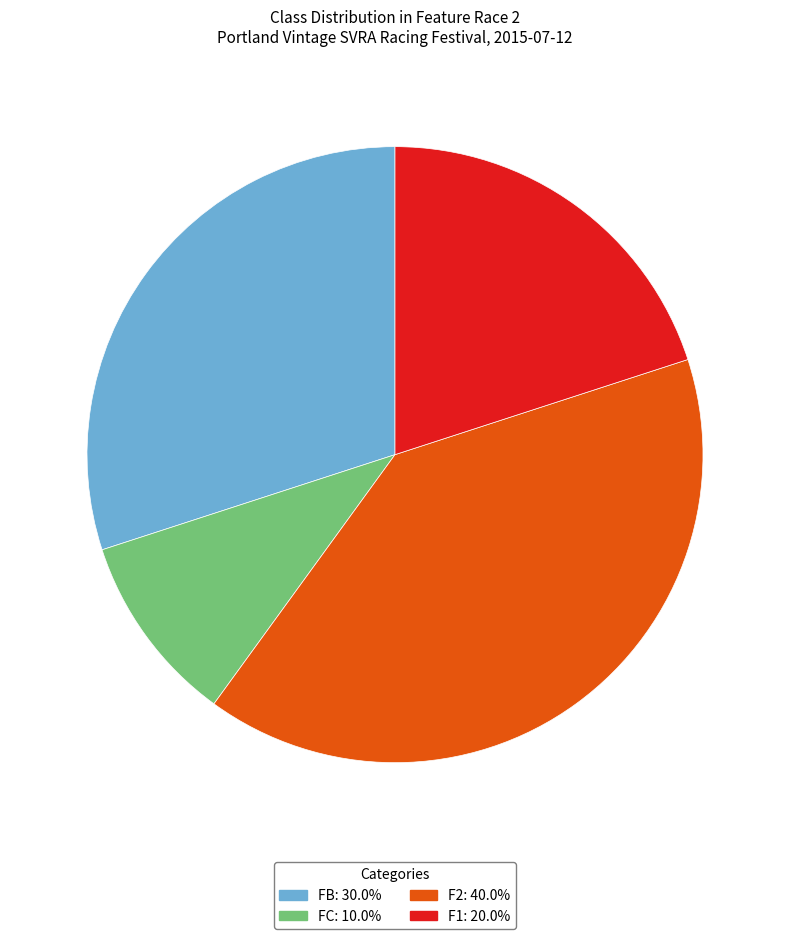

Which has a higher value, FB or FC?

FB